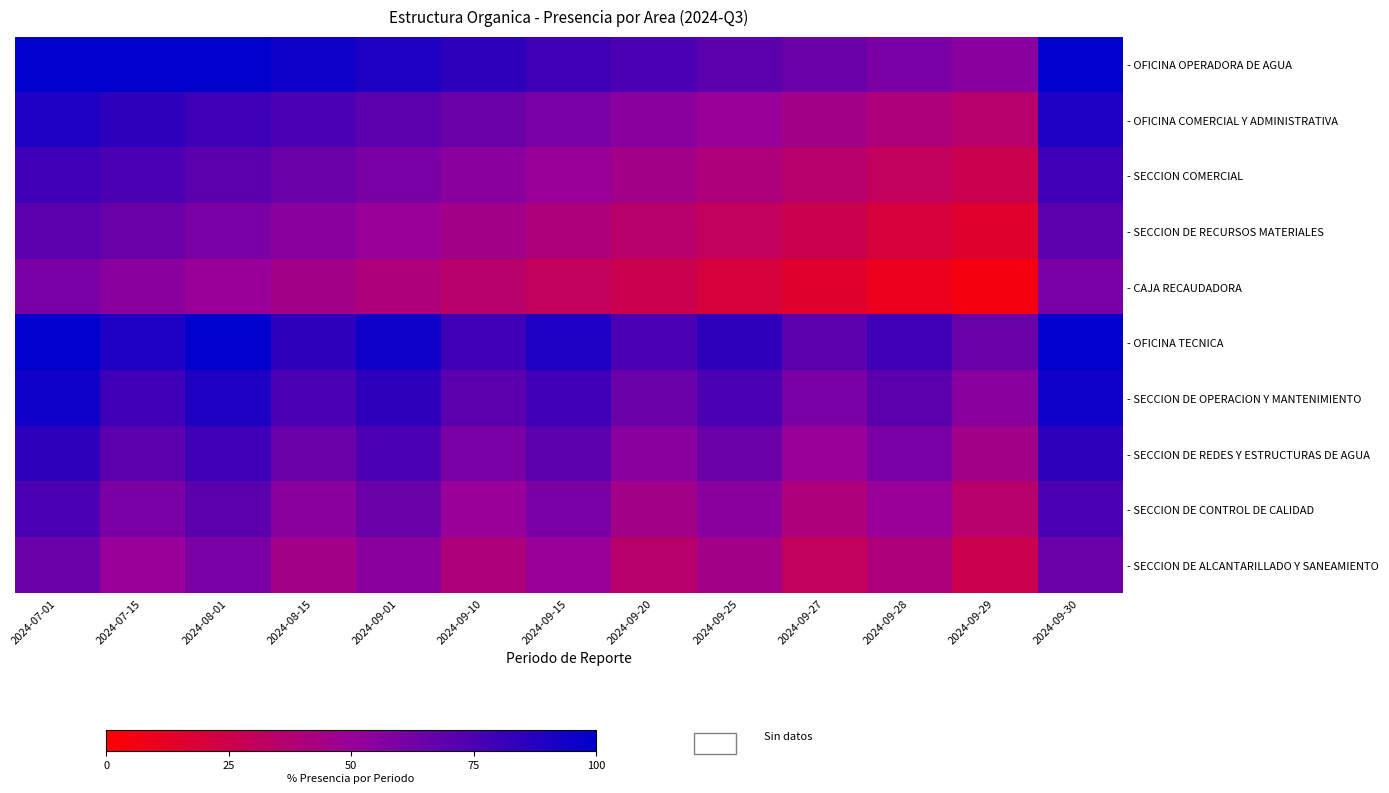

What is the total value across all series at 2024-09-29?

360